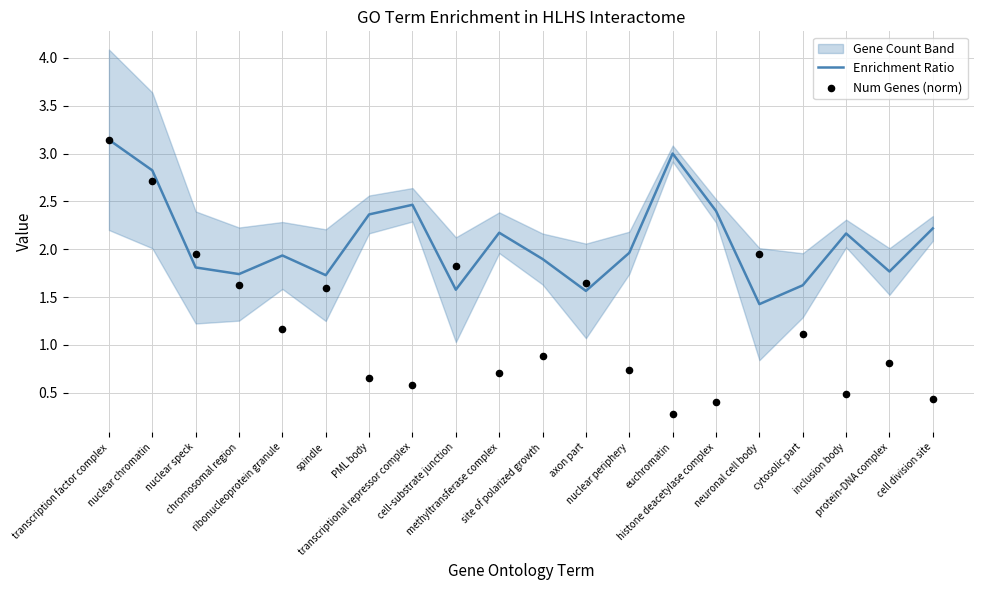

At which category is the sum across all series the highest?

transcription factor complex